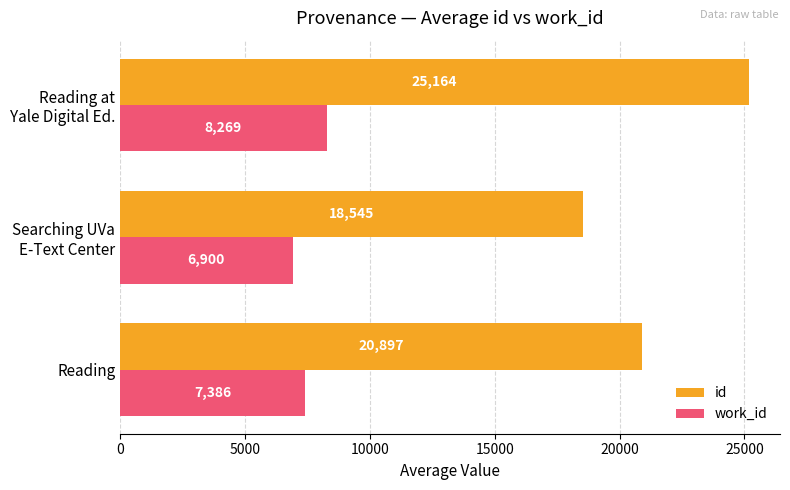

Is it true that id equals 32801.9 at Reading?

False